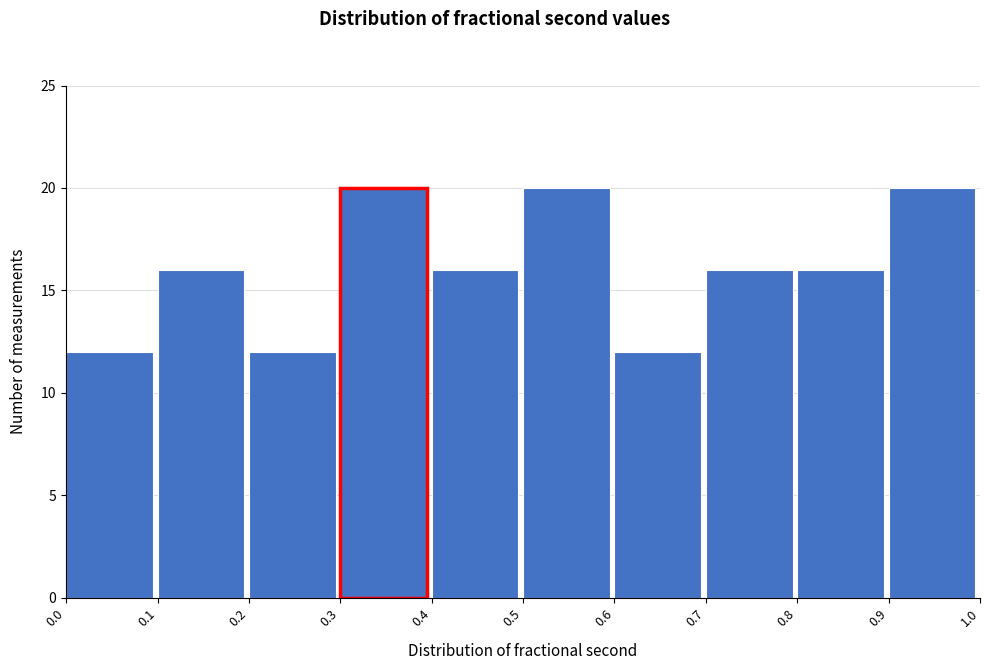

Reading left to right, transcribe this chart: for each bar, give the range it covers on the x-axis and its height. The values are not printed on the chart, so give them approximately, as read against the axis.

0.0 to 0.1: 12
0.1 to 0.2: 16
0.2 to 0.3: 12
0.3 to 0.4: 20
0.4 to 0.5: 16
0.5 to 0.6: 20
0.6 to 0.7: 12
0.7 to 0.8: 16
0.8 to 0.9: 16
0.9 to 1.0: 20